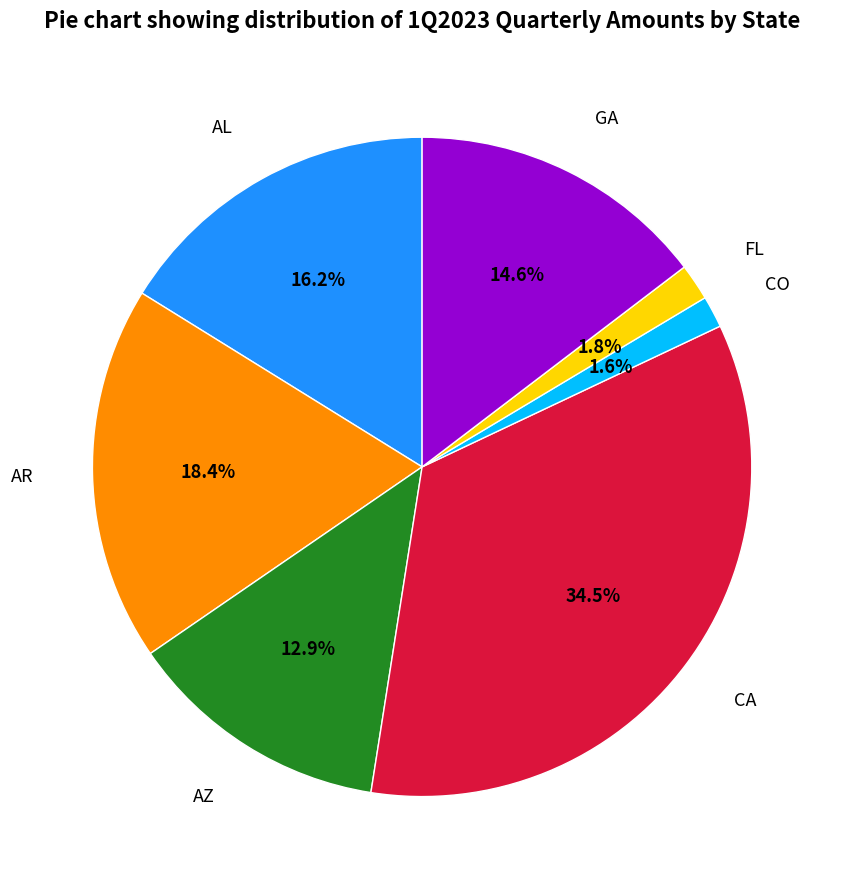

To the nearest percent, what is the average slice percentage?

14%